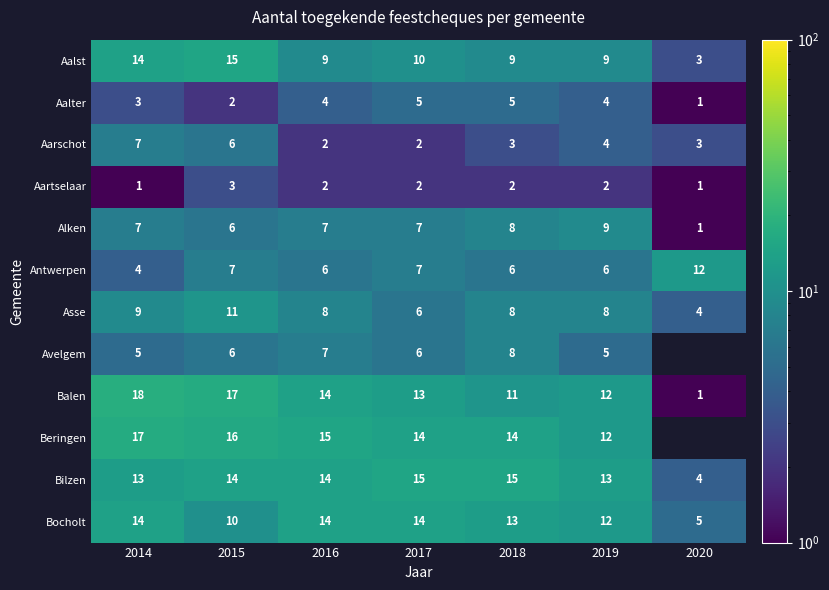

Which label corresponds to the smallest value in the chart?

2020